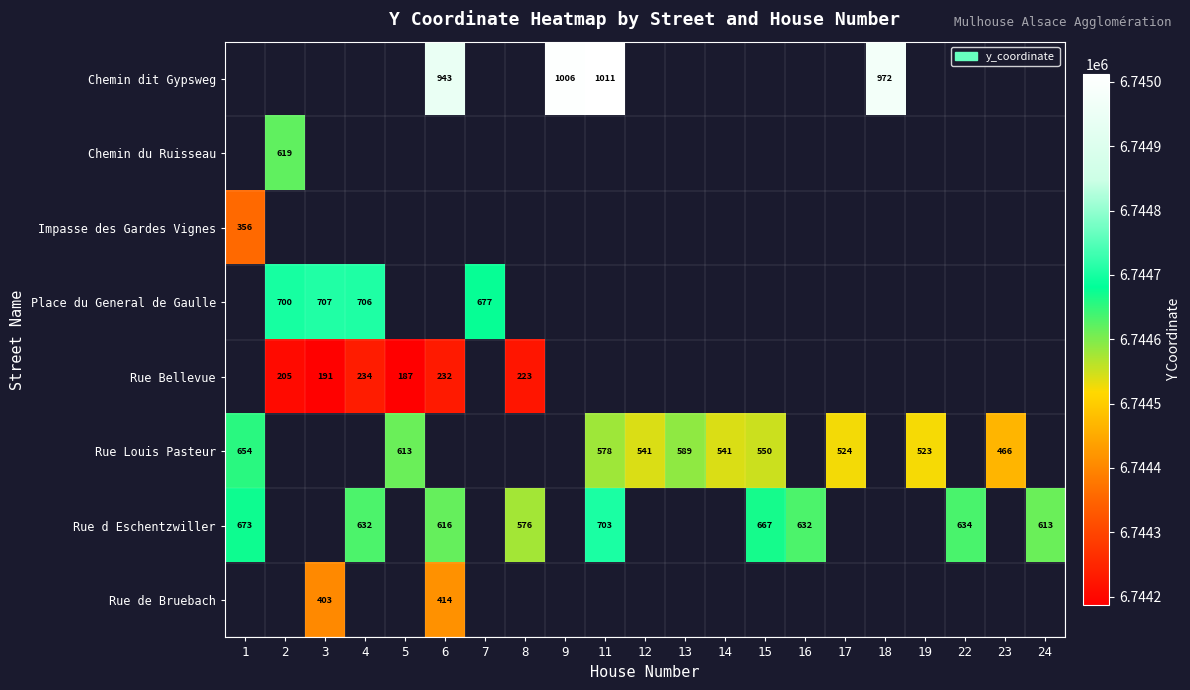

What is the highest value of the row_2 series?

6744356.8